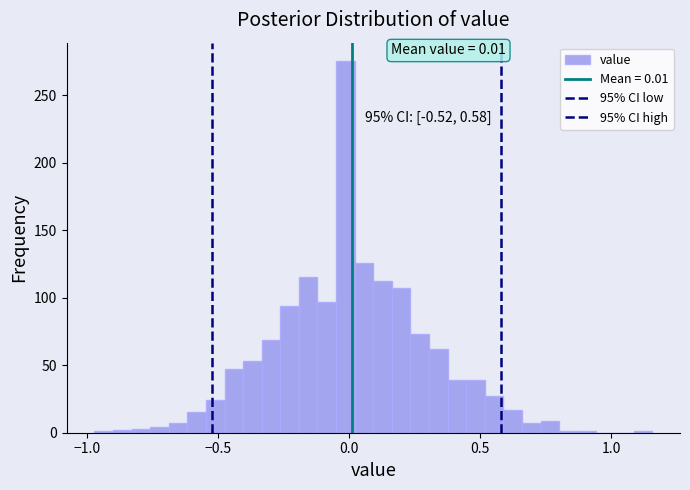

Read against the x-axis, roughly where is the centre of the tallest bar?

0.00